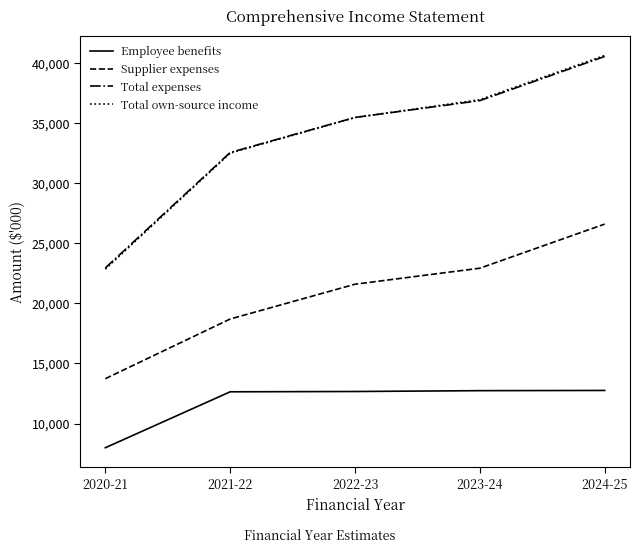

What is the total value across all series at 2024-25?

120579